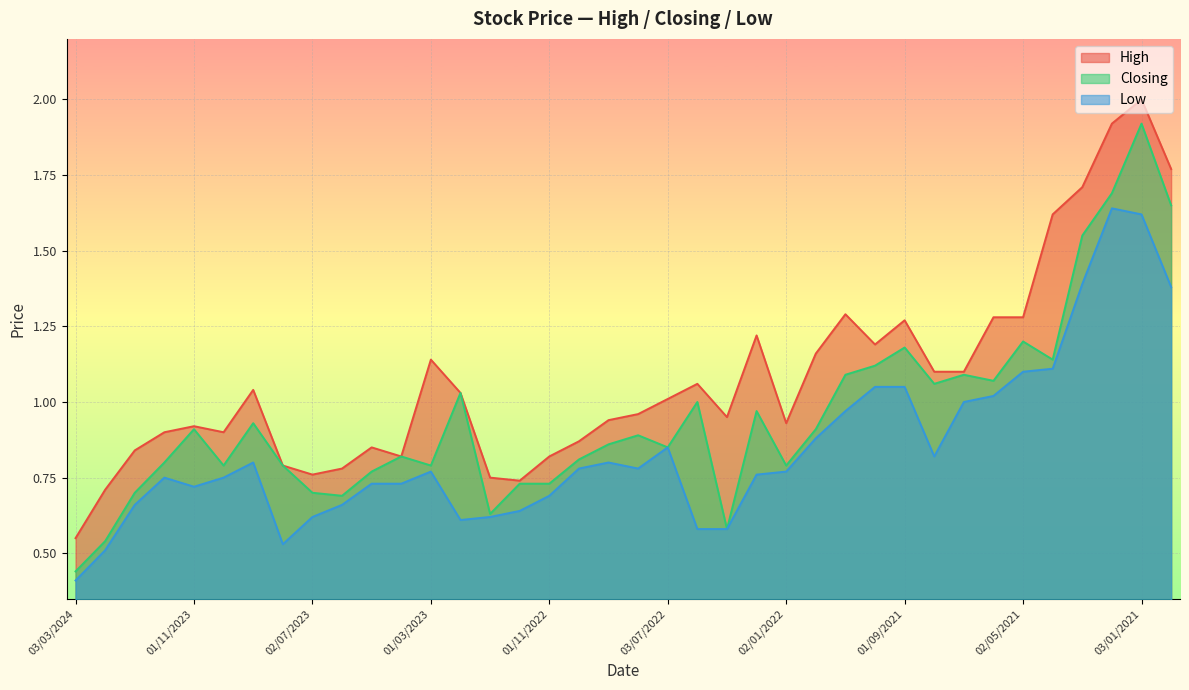

Rank the series by their maximum value, from lowest to highest.

Low, Closing, High